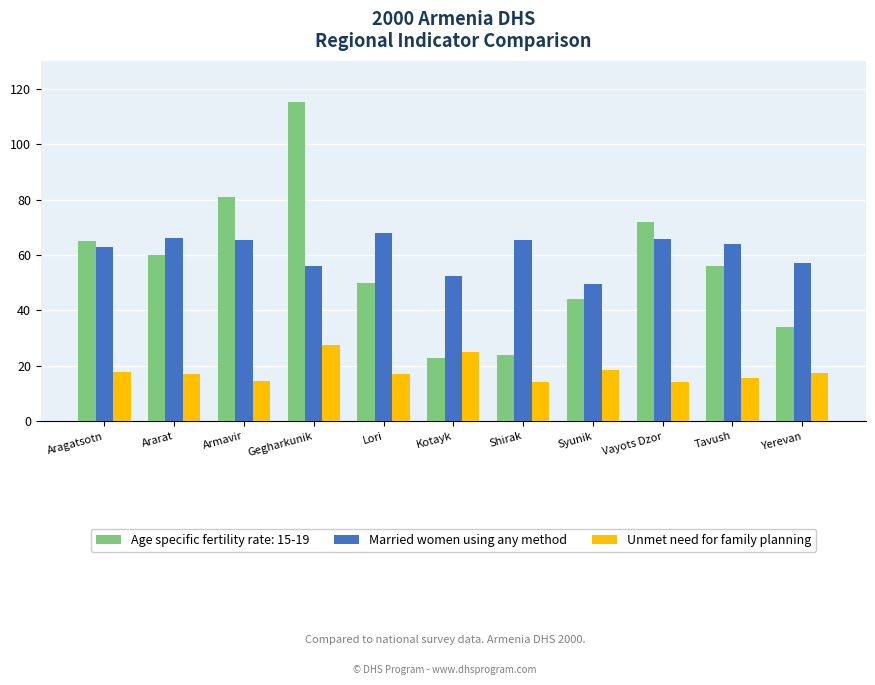

List the series in order of their peak value, highest first.

Age specific fertility rate: 15-19, Married women using any method, Unmet need for family planning